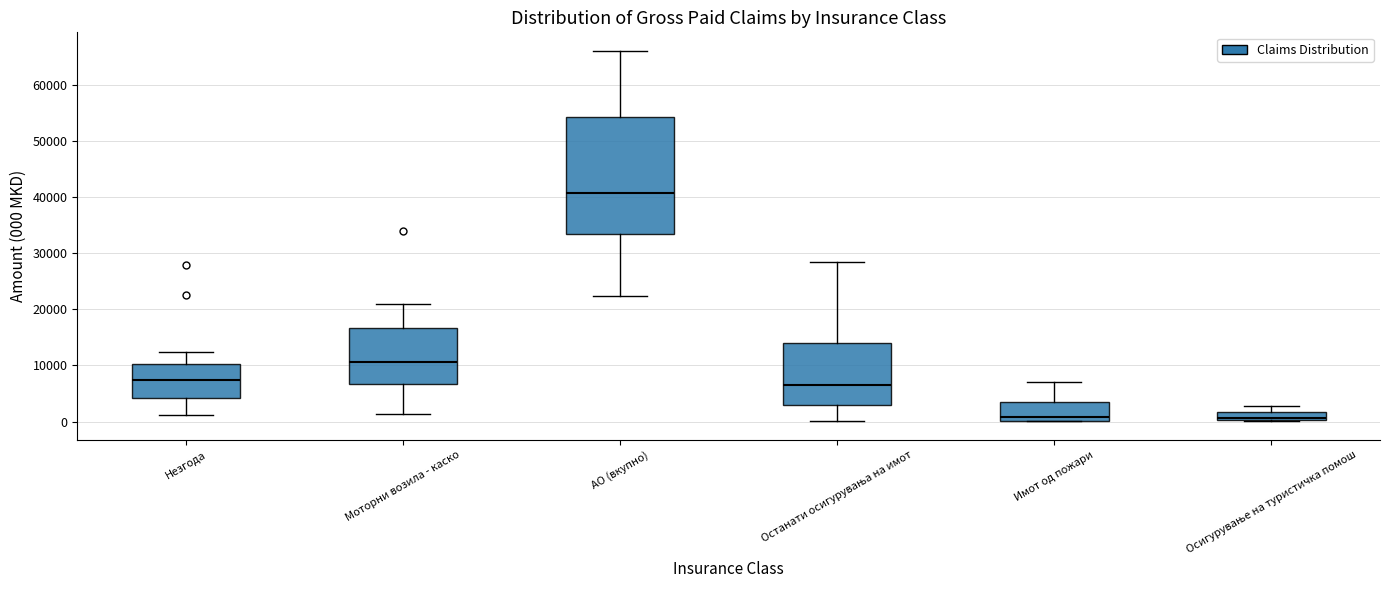

Which box has the highest median line?

АО (вкупно)